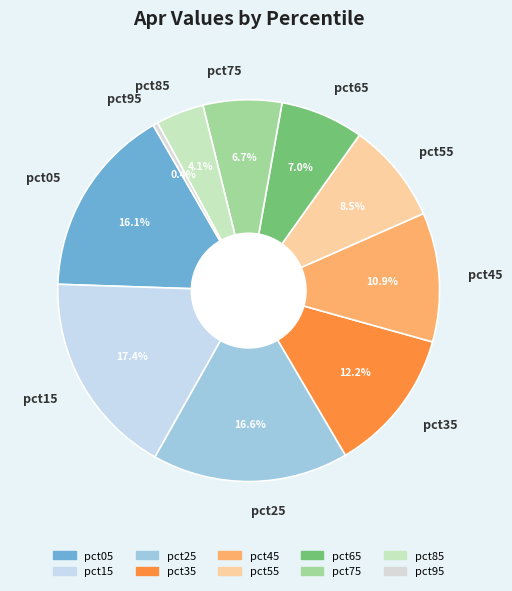

To the nearest percent, what is the difference between the largest and smallest slice percentages?

17%